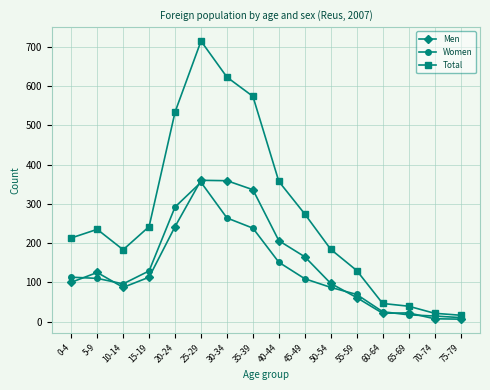

How many series are shown in this chart?

3